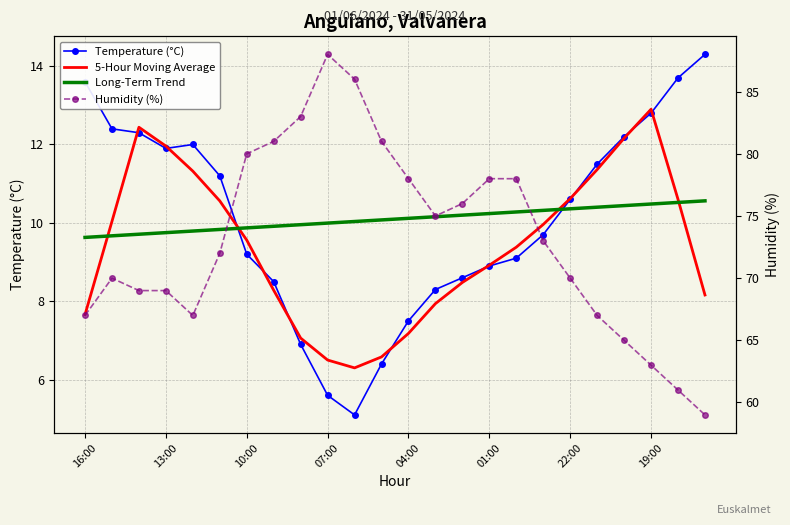

What is the value of the 5-Hour Moving Average point at the 4th from the left?

12.0